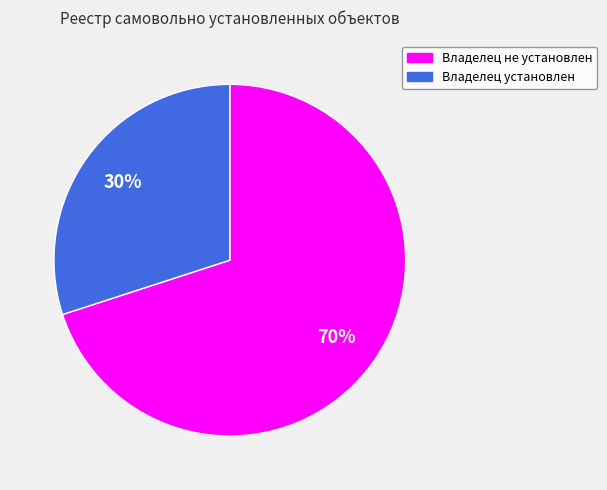

To the nearest percent, what percentage of the pie is Владелец установлен?

30%